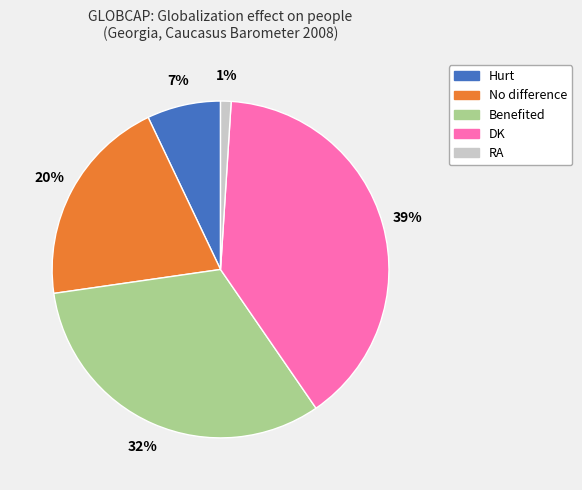

Between No difference and RA, which is larger?

No difference